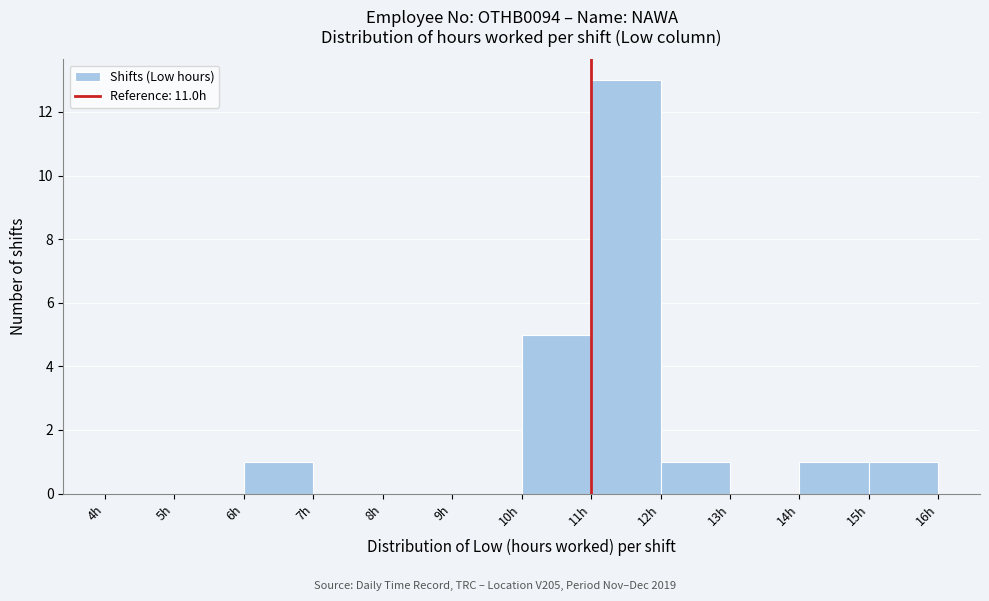

How tall is the bar that spans 6 to 7 on the x-axis? The values are not printed on the chart, so give them approximately, as read against the axis.

1